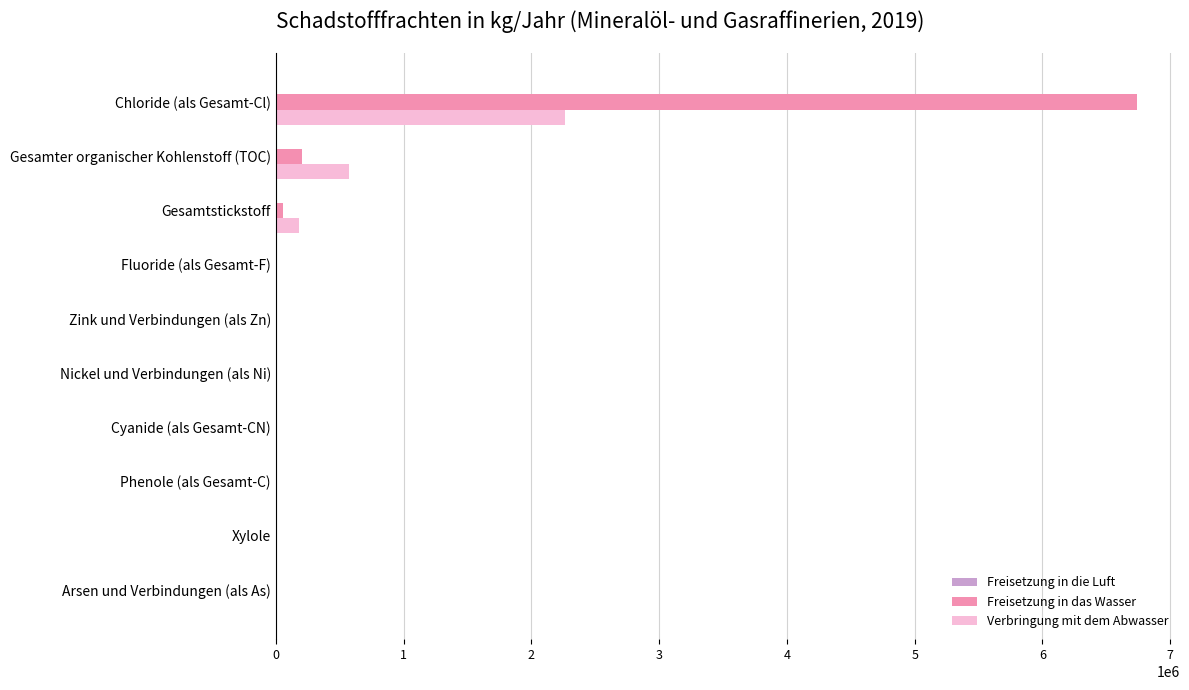

How many series are shown in this chart?

3